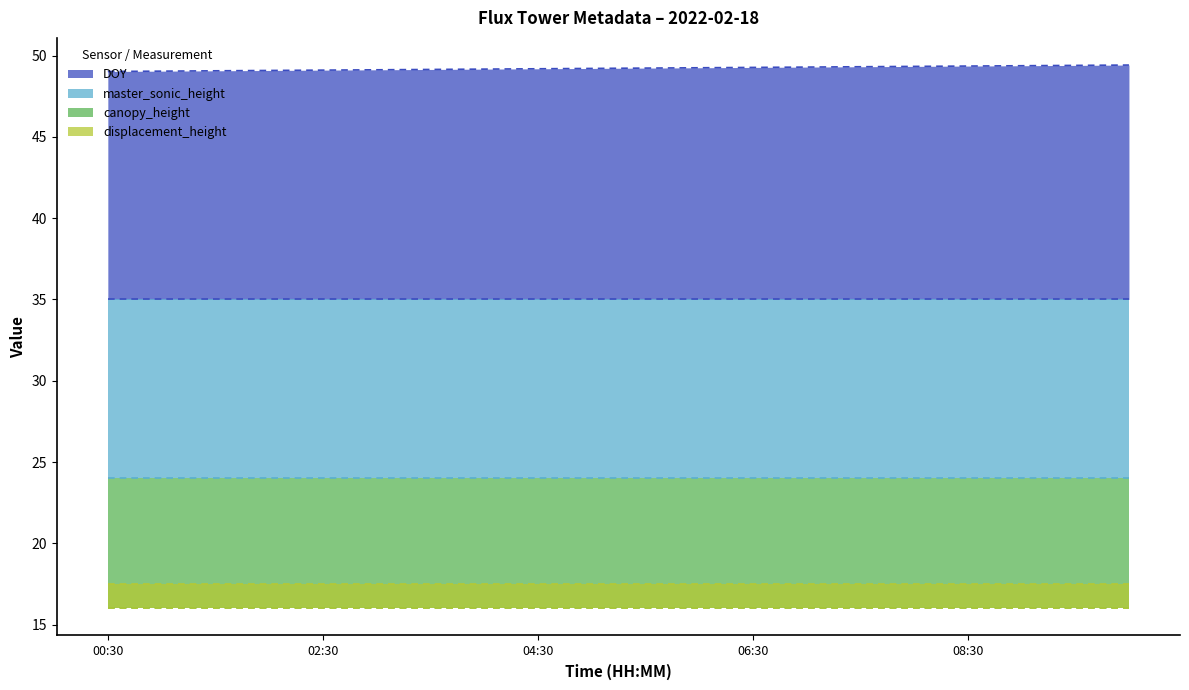

What is the difference between the highest and lowest values at 01:30?

33.1